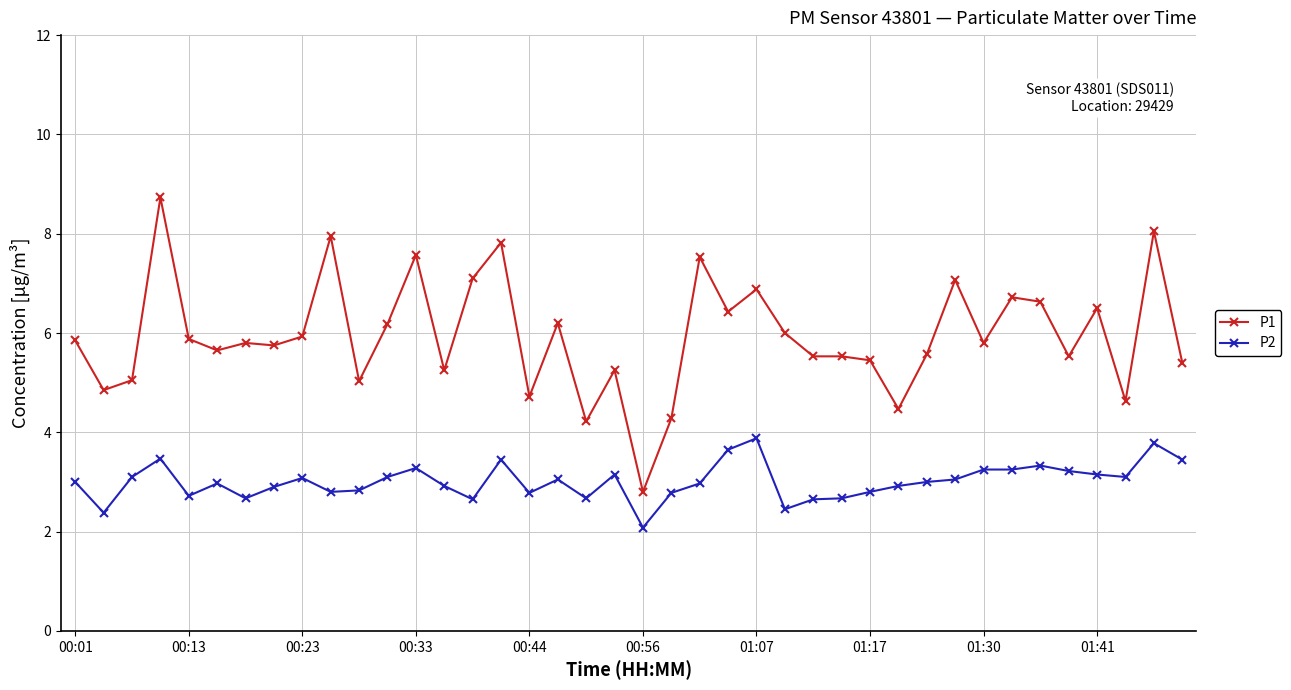

True or false: P1 and P2 intersect in this chart.

False